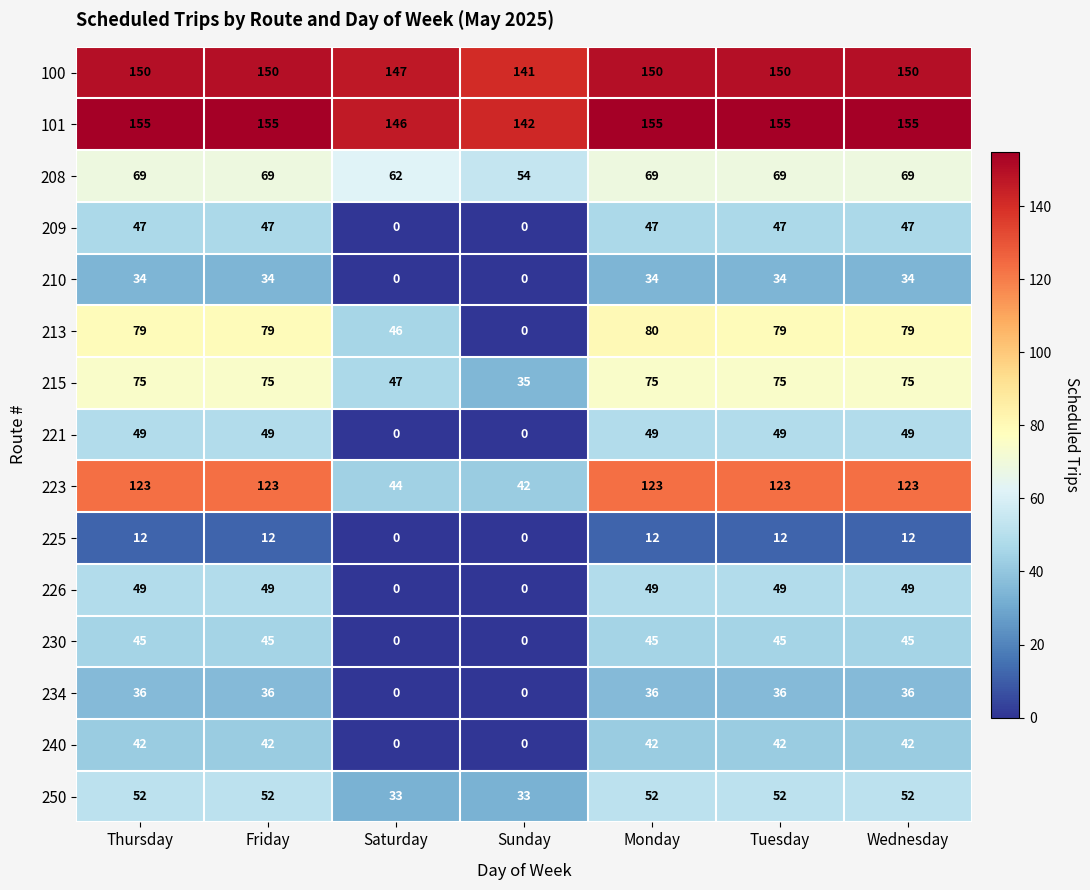

What is the sum of all 234 values?

180